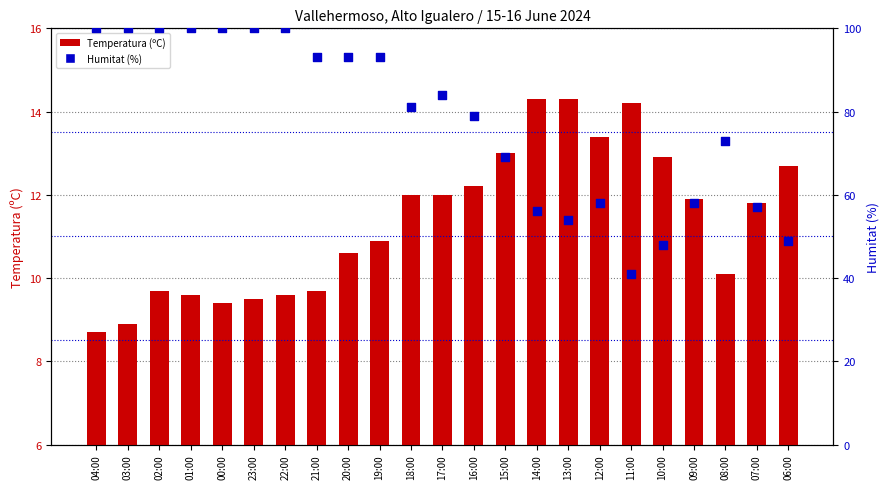

Which series has the largest total across all categories?

Humitat (%)